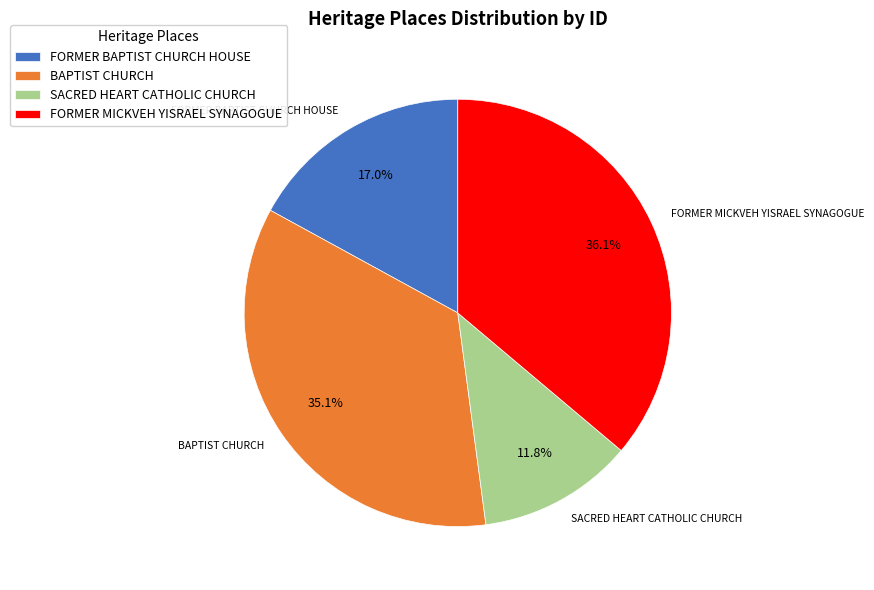

The FORMER MICKVEH YISRAEL SYNAGOGUE slice represents 27% of the pie. True or false?

False